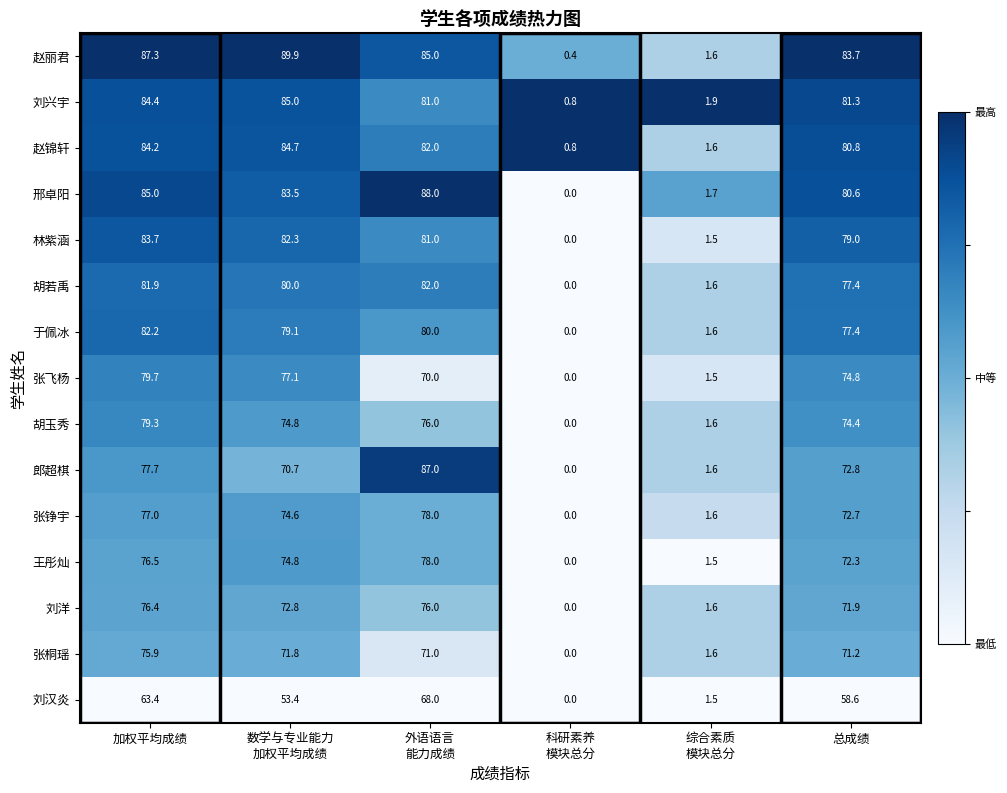

At 加权平均成绩, list the series in order from smallest to largest.

刘汉炎, 张桐瑶, 刘洋, 王彤灿, 张铮宇, 郎超棋, 胡玉秀, 张飞杨, 胡若禹, 于佩冰, 林紫涵, 赵锦轩, 刘兴宇, 邢卓阳, 赵丽君